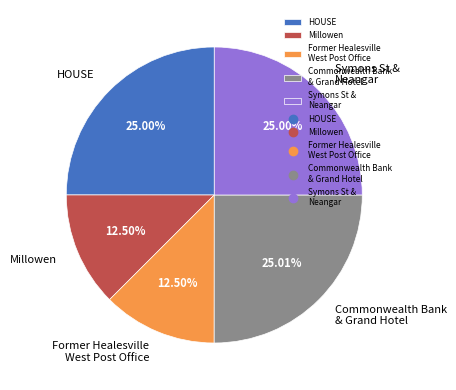

How many segments does this pie chart have?

5